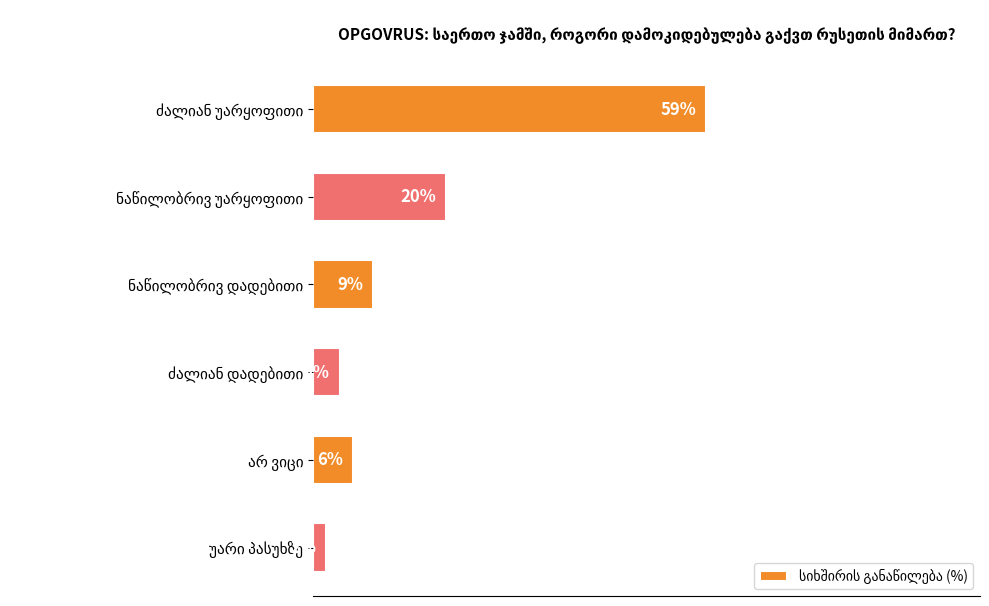

Does the chart contain any negative values?

No